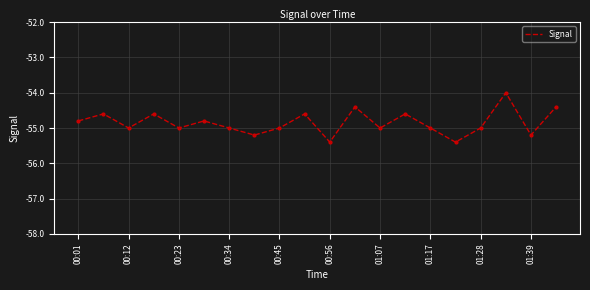

Does the chart display data point markers on the line(s)?

No